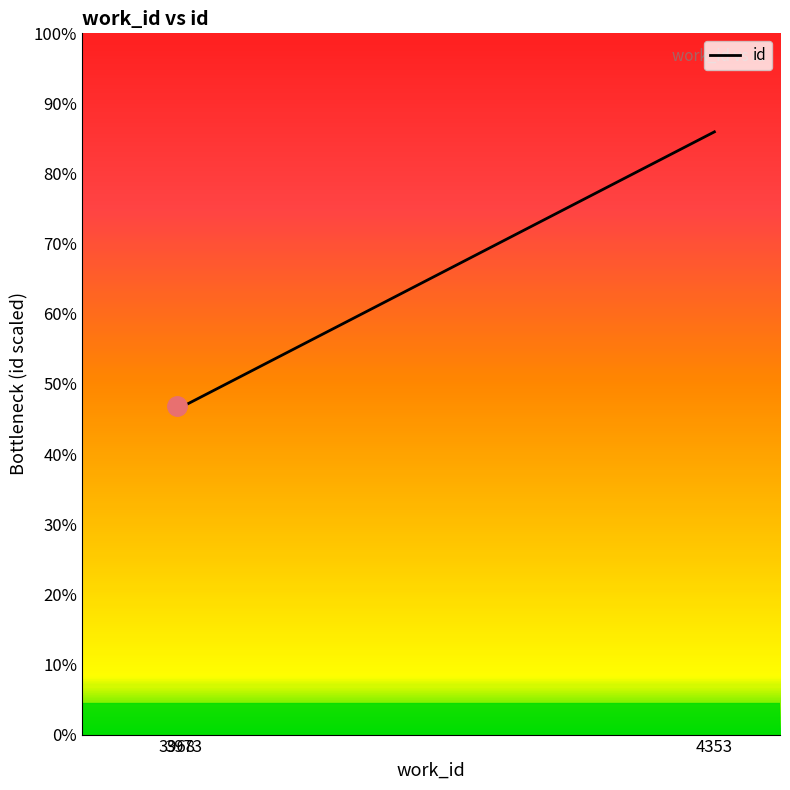

Reading left to right, what are all the values shown in this chart?

3968=10303	3973=10314	4353=18909